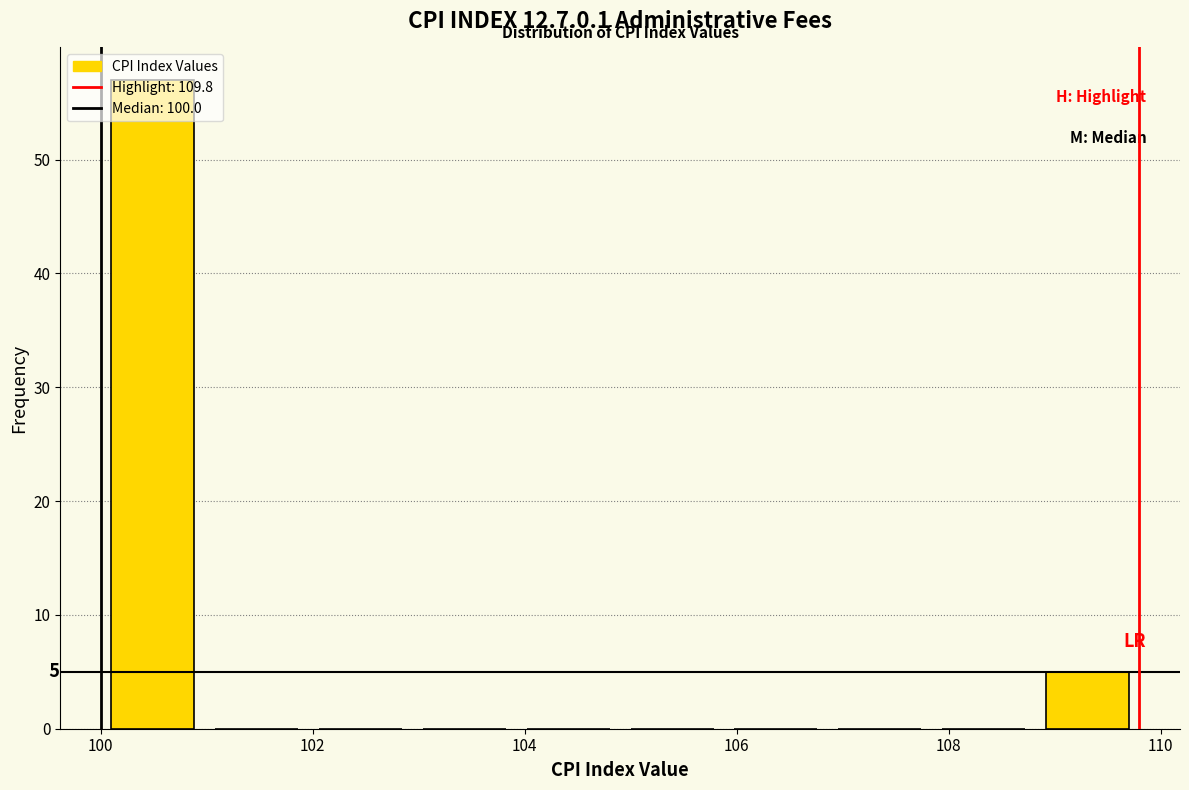

Over which range of the x-axis is the bar tallest?

100.00 to 100.98